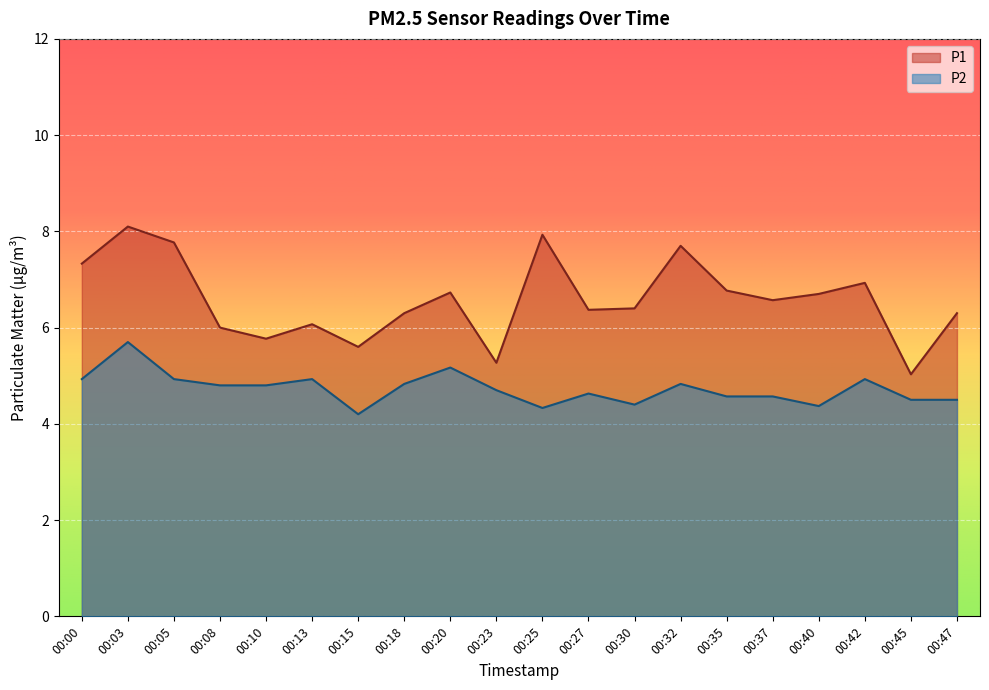

What are all the series names shown in the legend?

P1, P2